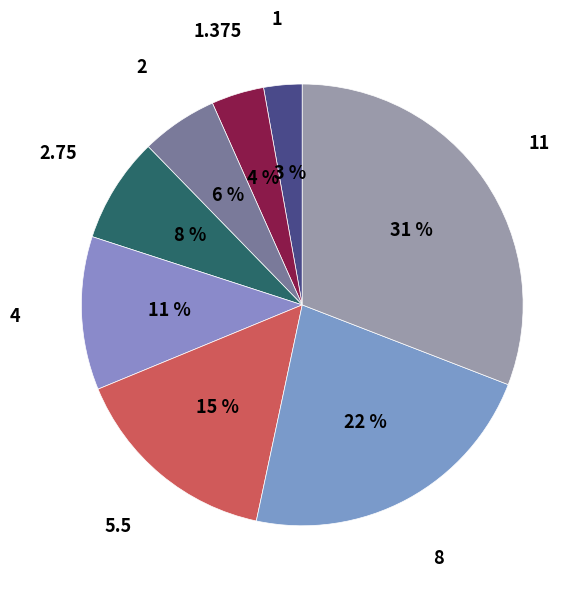

Is there any slice that represents more than half of the pie?

No